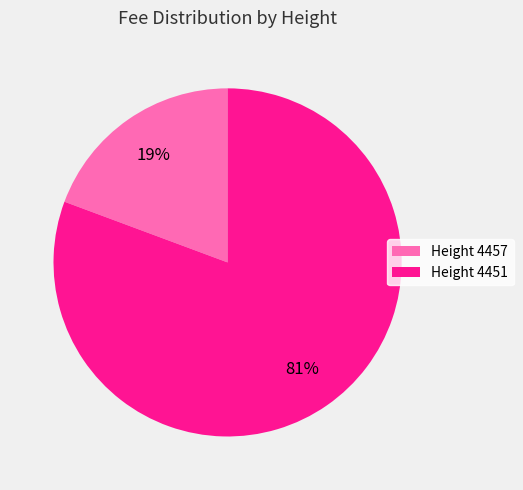

Is it true that Height 4451 is 81% of the pie?

True